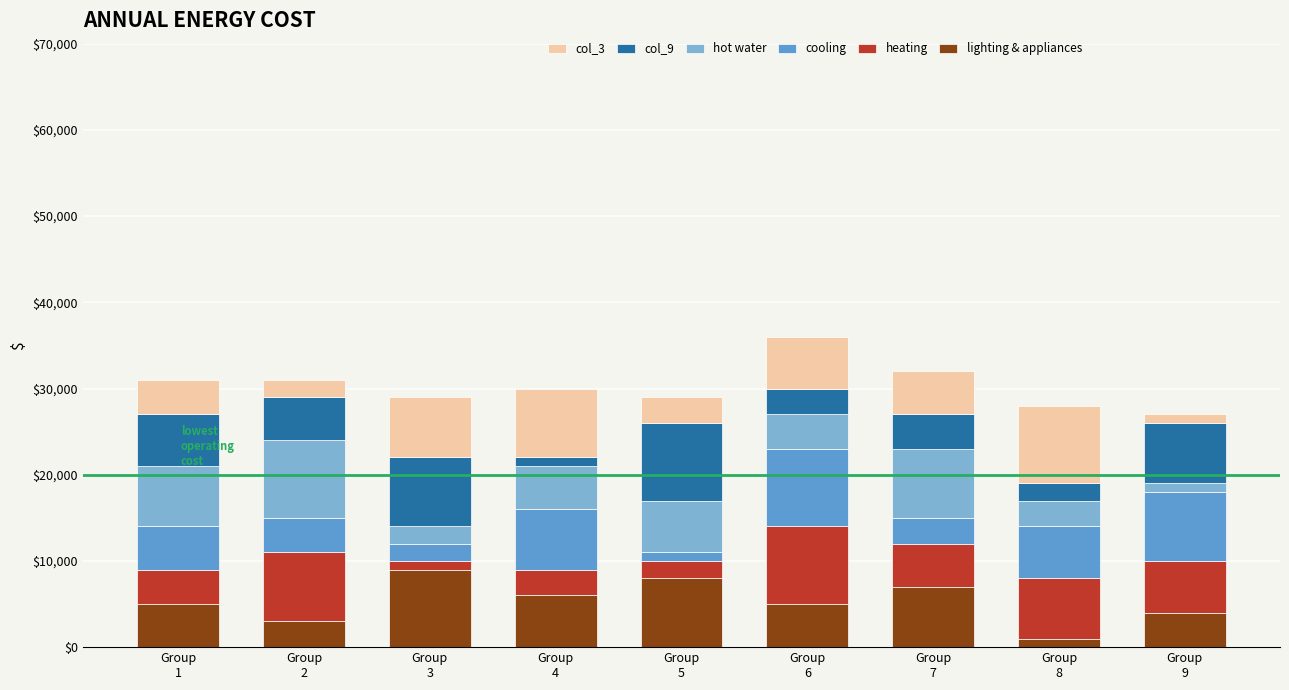

What is the maximum value for lighting & appliances?

9000